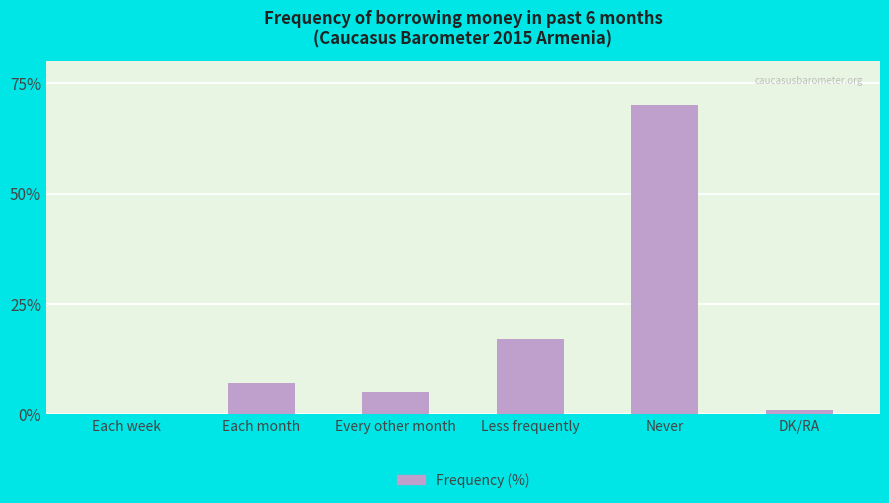

What is the greatest value displayed?

70